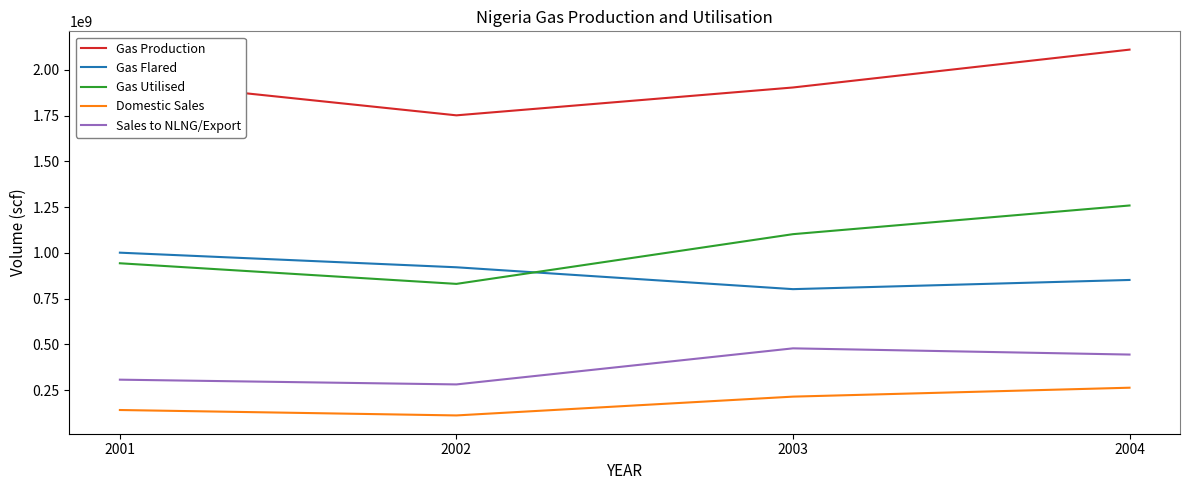

Which category has the lowest value across all series?

2002